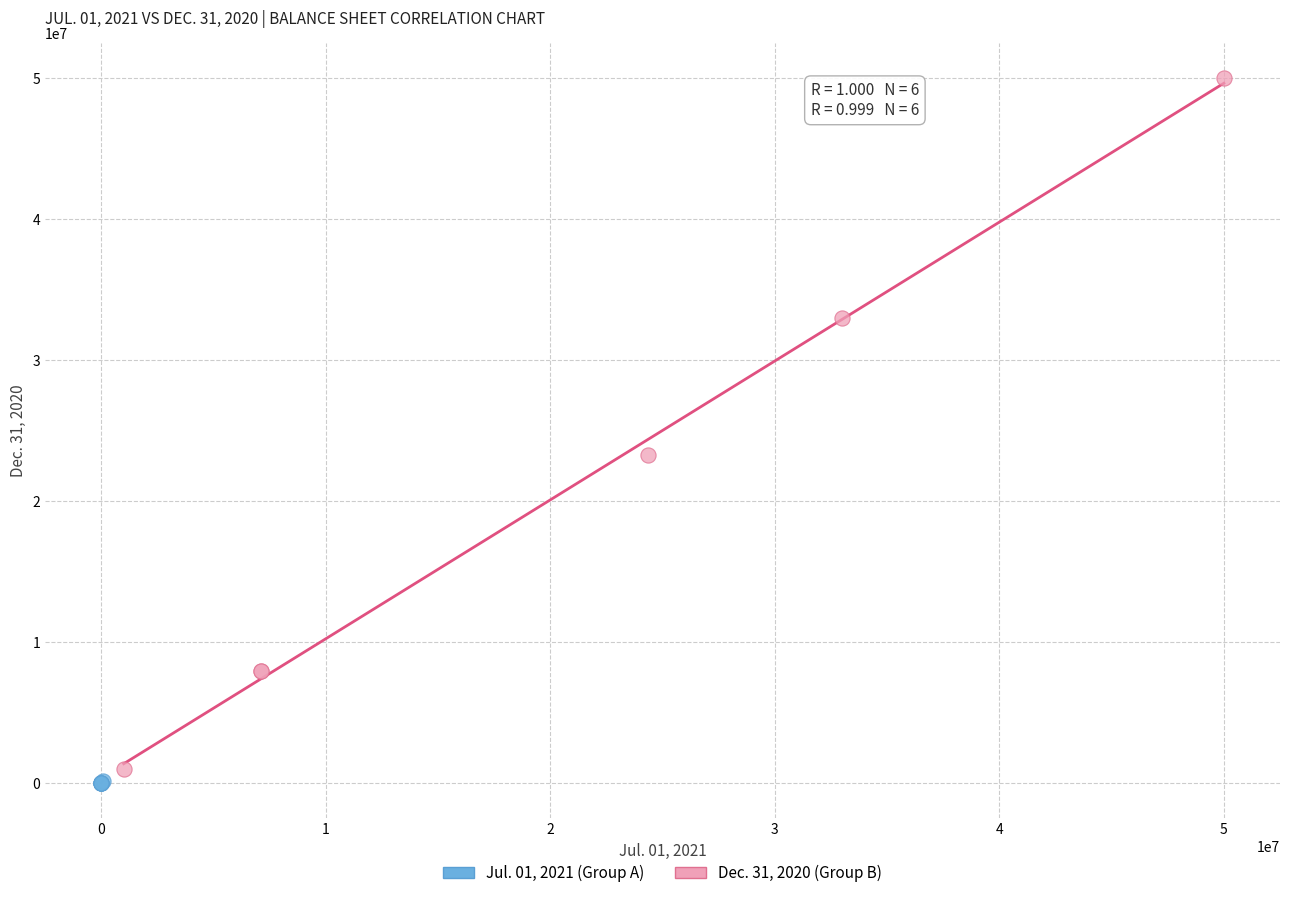

Which series contains the lowest Y value?

Jul. 01, 2021 (Group A)